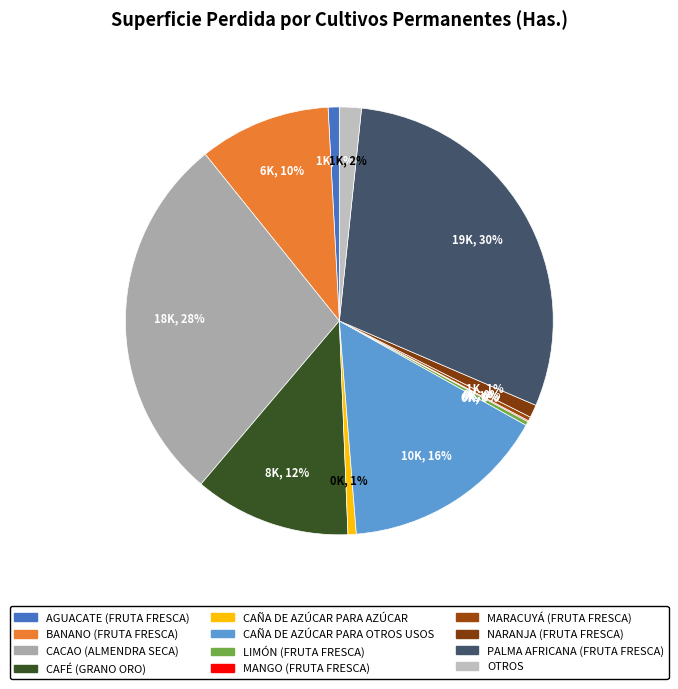

Which has a higher value, PALMA AFRICANA (FRUTA FRESCA) or CACAO (ALMENDRA SECA)?

PALMA AFRICANA (FRUTA FRESCA)